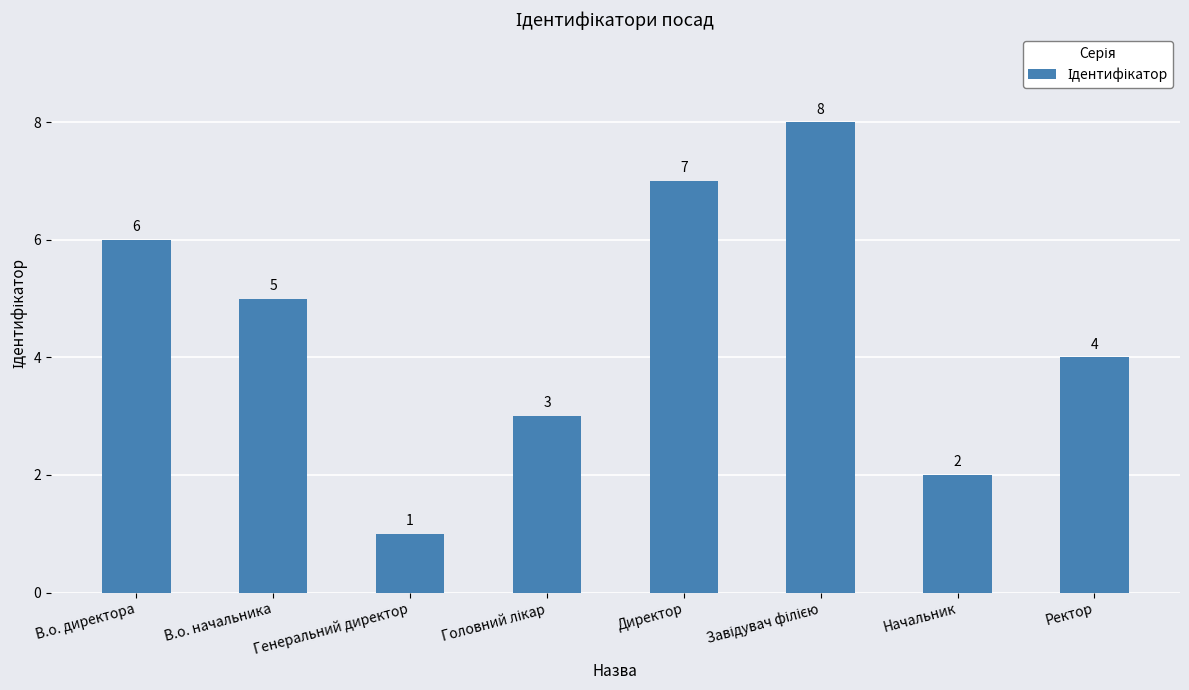

What is the greatest value displayed?

8